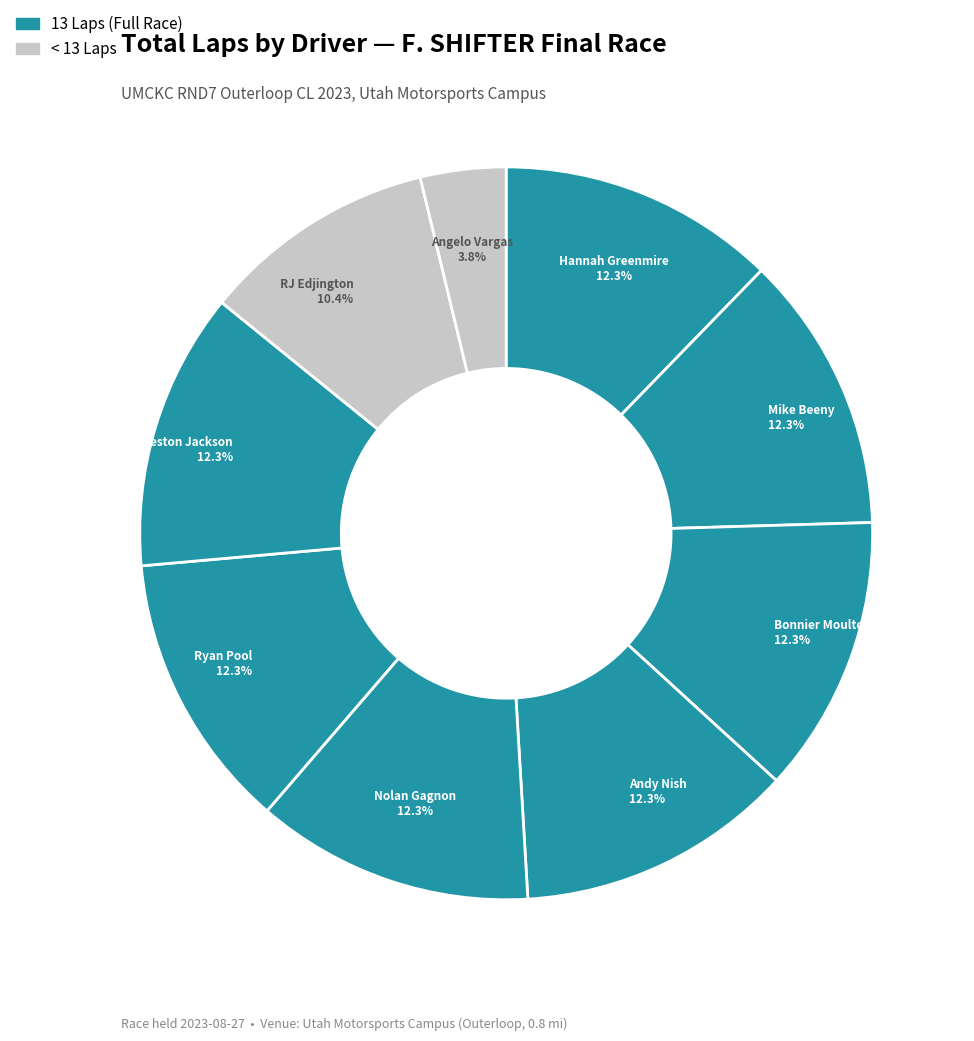

Which slice is the largest?

Hannah Greenmire